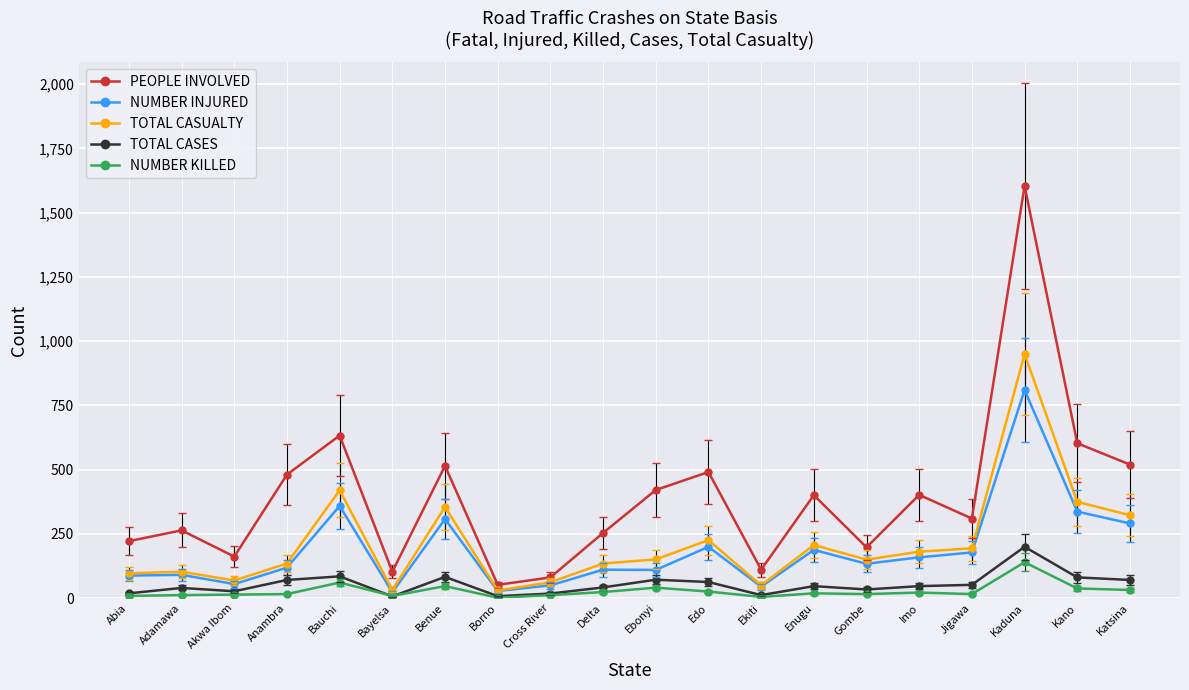

Rank the series at Delta from highest to lowest value.

PEOPLE INVOLVED, TOTAL CASUALTY, NUMBER INJURED, TOTAL CASES, NUMBER KILLED